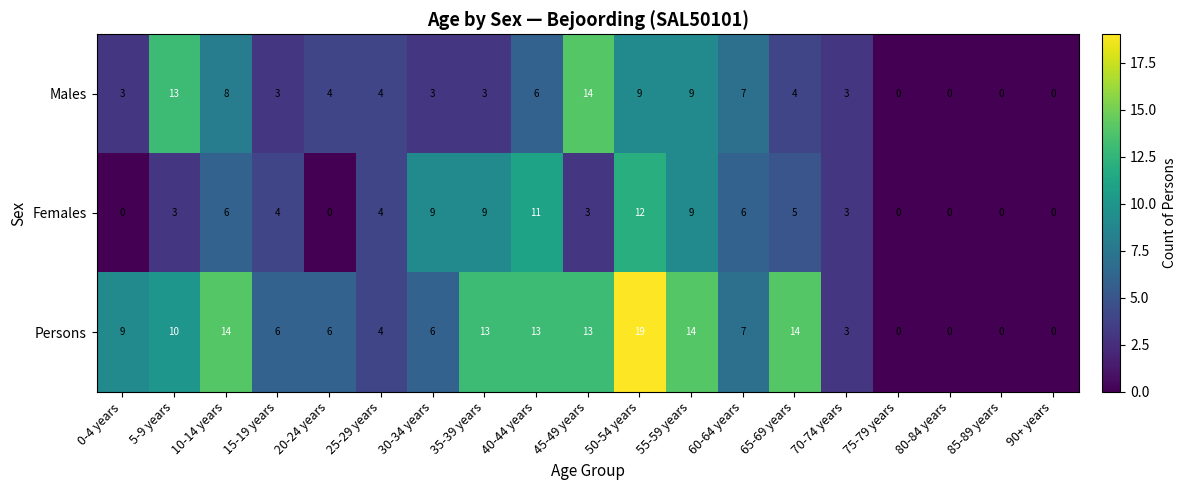

Which category has the highest value across all series?

50-54 years